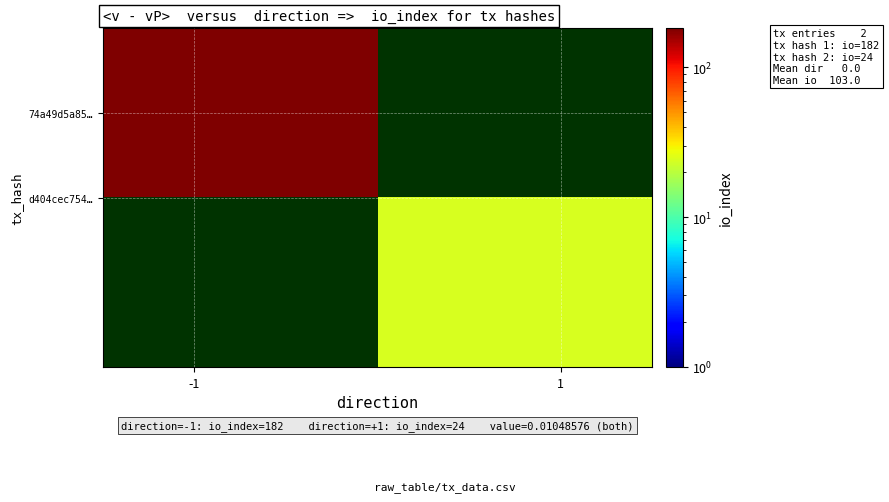

How many series are shown in this chart?

2